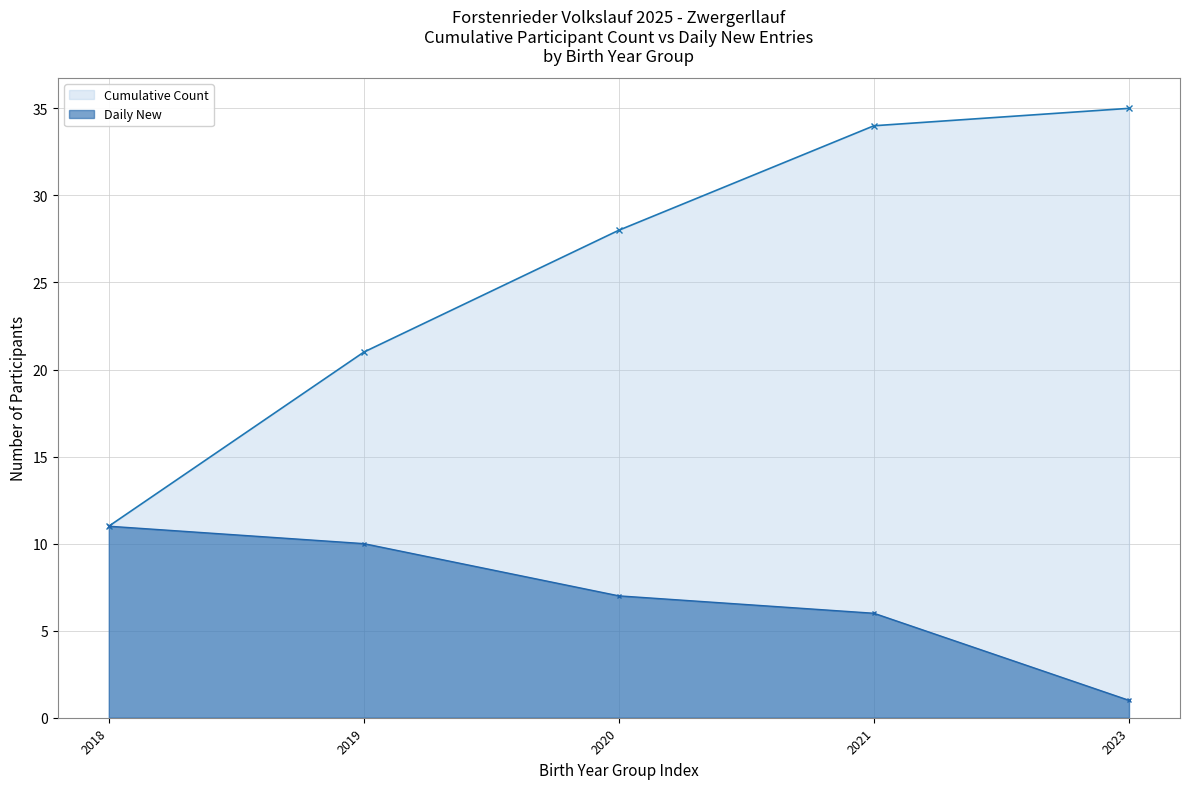

The Cumulative Count series shows 28 at 2020. True or false?

True